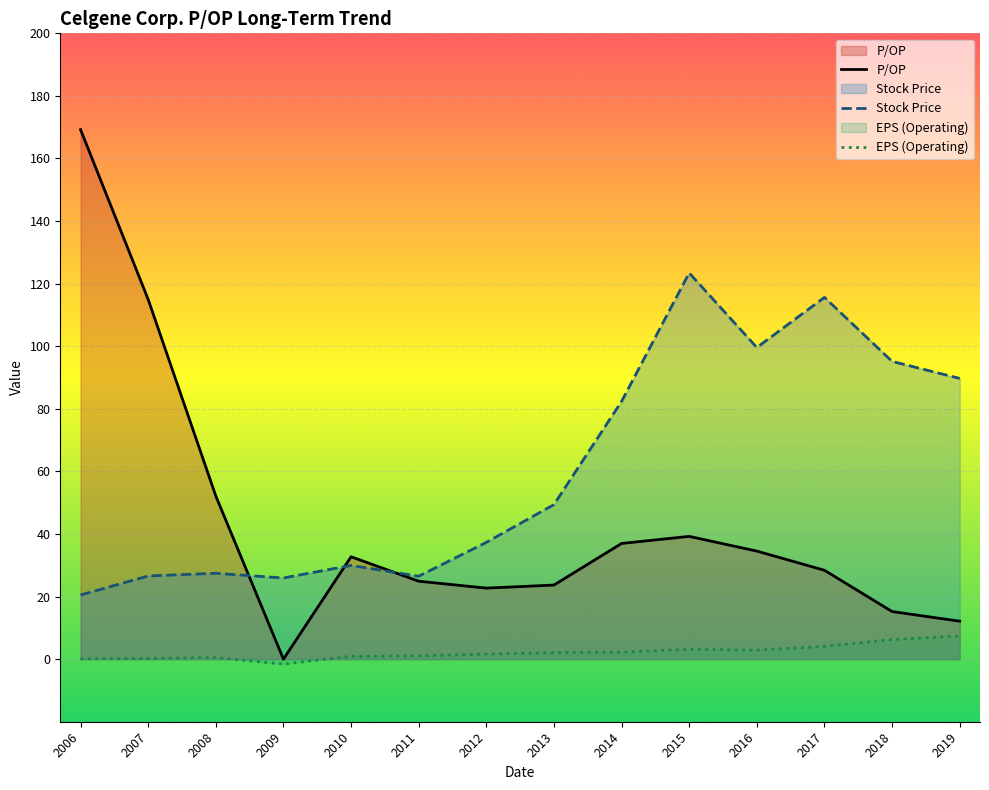

Reading right to left, what are all the values shown in this chart?

P/OP: 2019=12.1	2018=15.2	2017=28.4	2016=34.5	2015=39.2	2014=37.0	2013=23.7	2012=22.7	2011=24.9	2010=32.7	2009=0.0	2008=52.1	2007=114.9	2006=169.2
Stock Price: 2019=89.7	2018=95.2	2017=115.6	2016=99.6	2015=123.4	2014=82.4	2013=49.4	2012=37.3	2011=26.5	2010=29.9	2009=25.9	2008=27.4	2007=26.6	2006=20.5
EPS (Operating): 2019=7.4	2018=6.3	2017=4.1	2016=2.9	2015=3.1	2014=2.2	2013=2.1	2012=1.6	2011=1.1	2010=0.9	2009=-1.6	2008=0.5	2007=0.2	2006=0.1